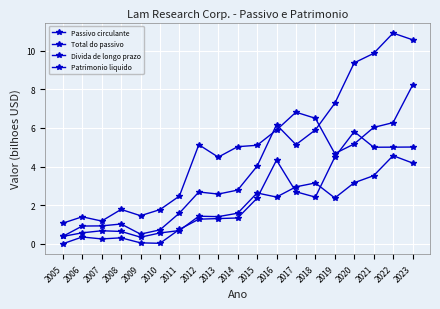

How many values in the Passivo circulante series are below 1?

7